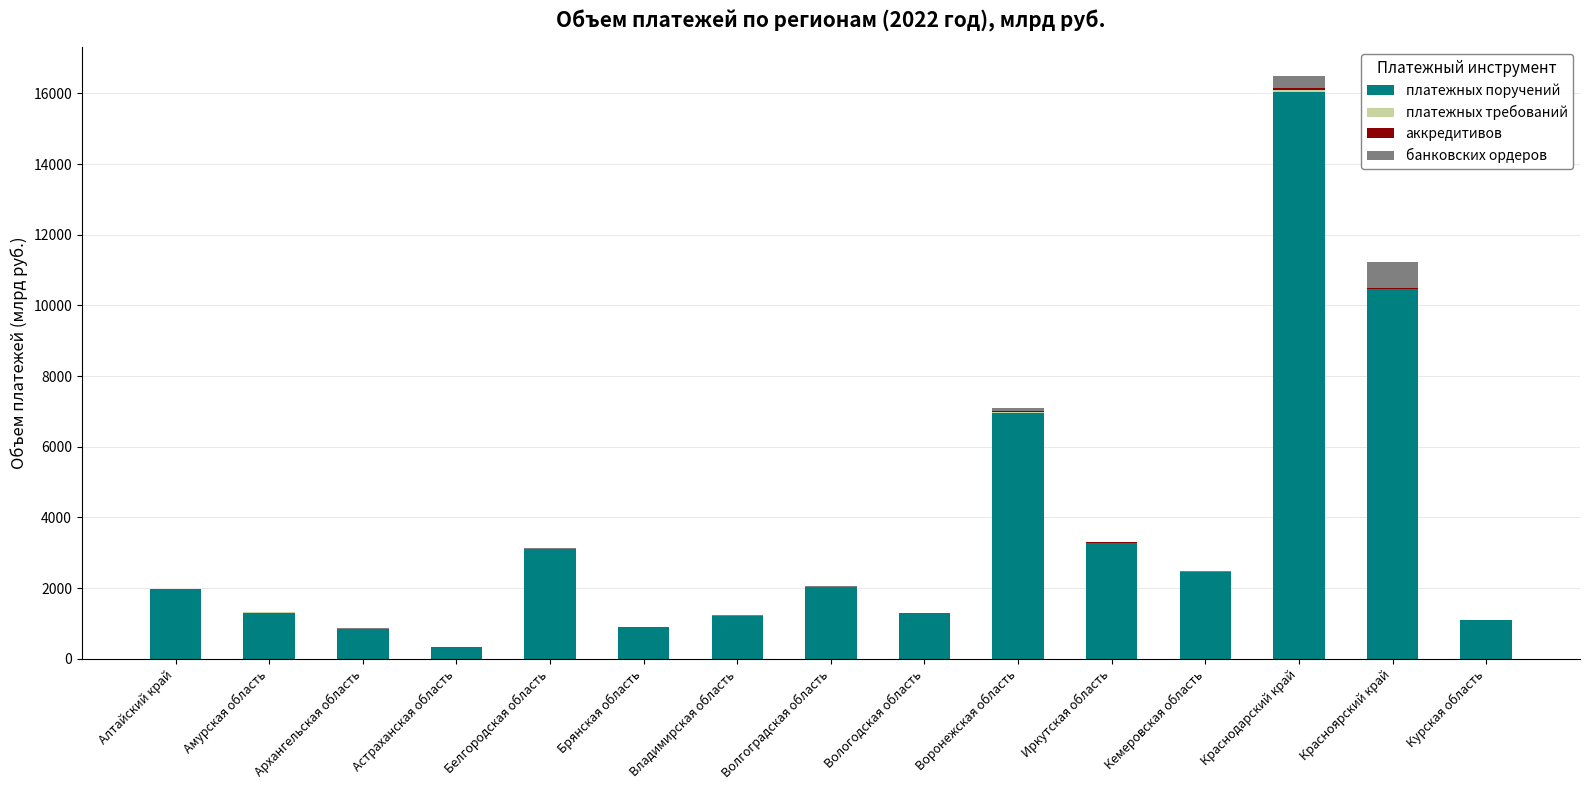

At which label does платежных поручений reach its peak?

Краснодарский край